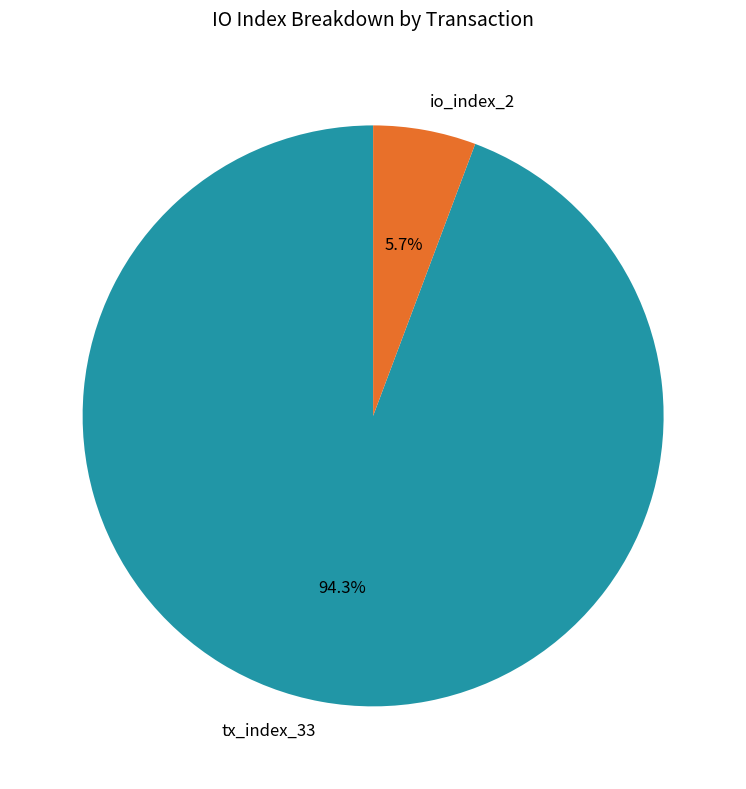

To the nearest percent, what percentage of the pie is io_index_2?

6%